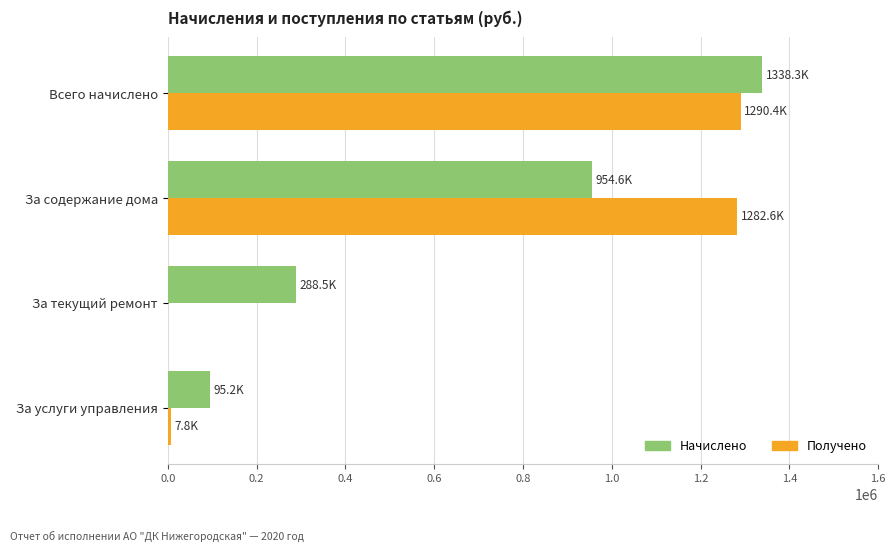

How many data points does each series have?

4